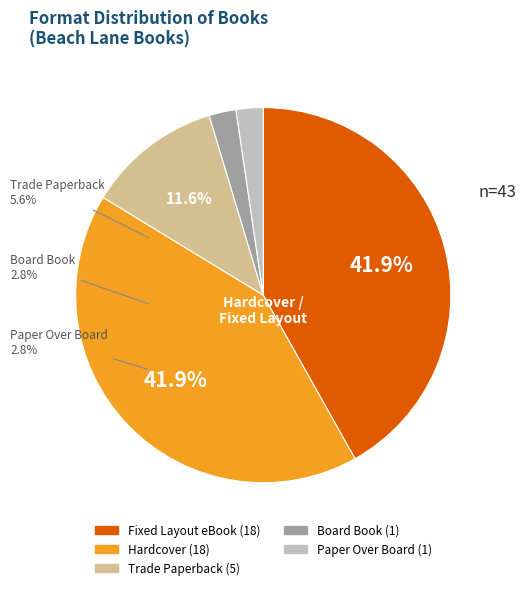

How many segments does this pie chart have?

5